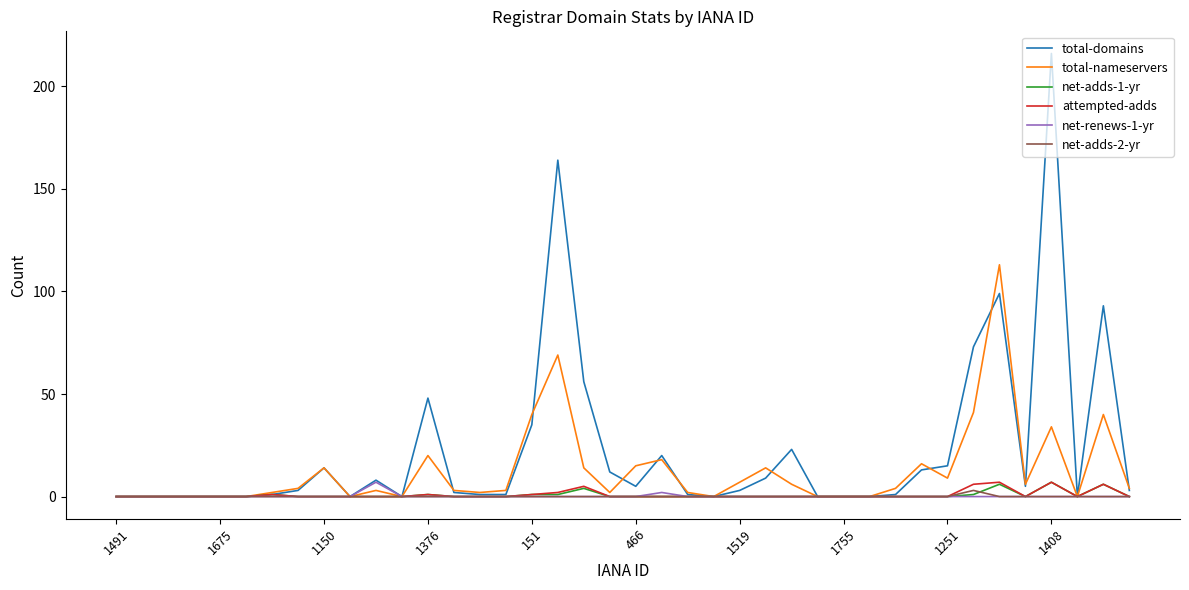

Which series has the widest spread of values?

total-domains